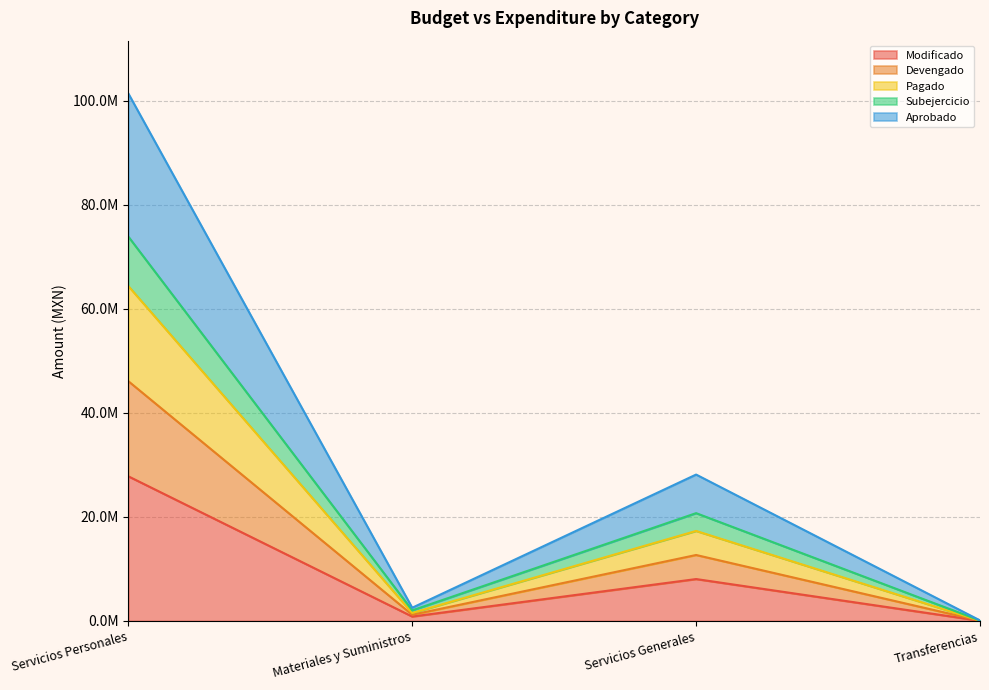

Rank the categories by Pagado value from highest to lowest.

Servicios Personales, Servicios Generales, Materiales y Suministros, Transferencias